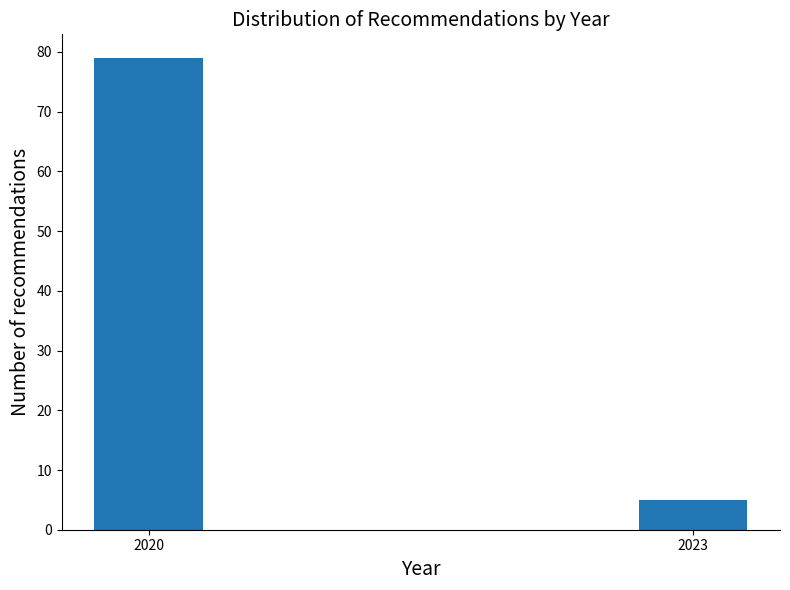

Reading left to right, list all the values displayed in this chart.

79	5